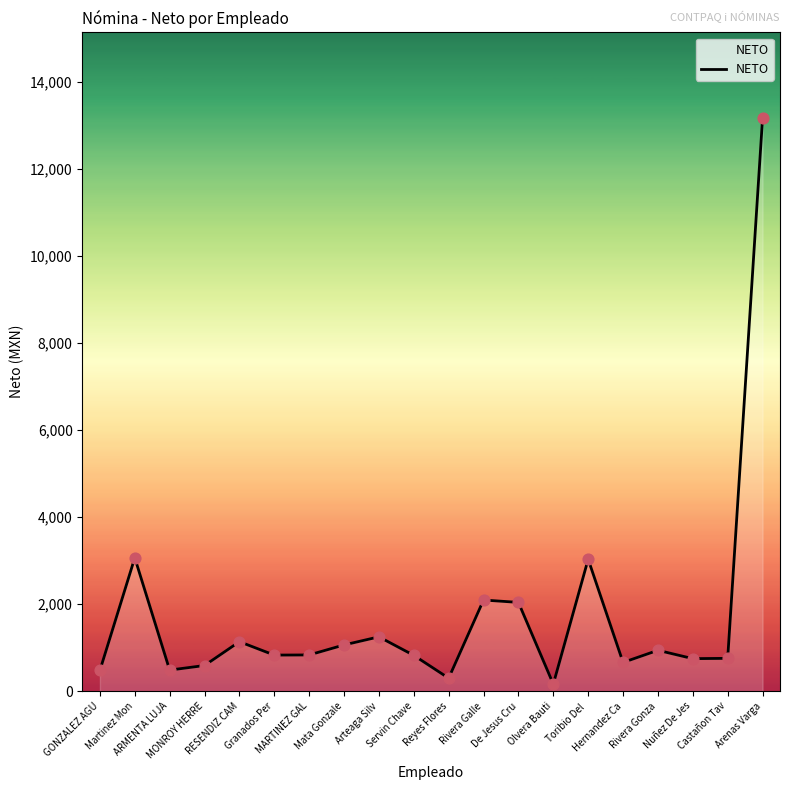

What is the maximum value shown in the chart?

13161.3